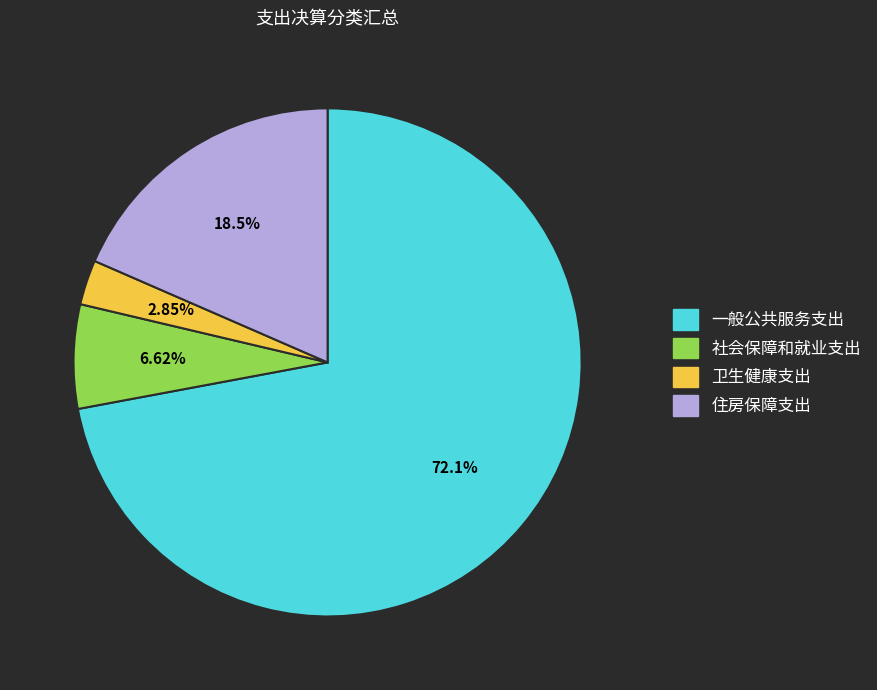

To the nearest percent, what percentage of the pie is 一般公共服务支出?

72%